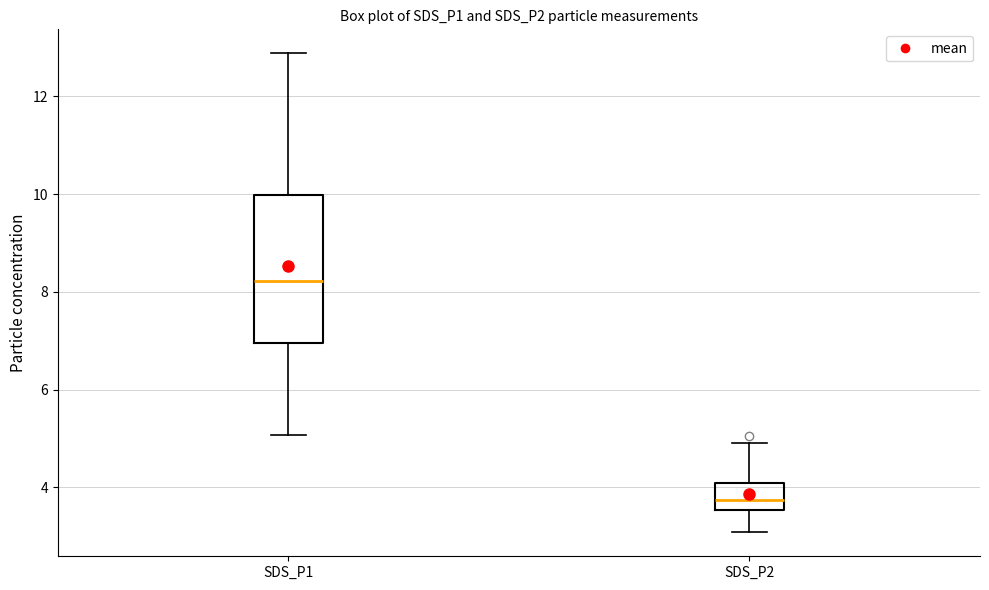

Which box has the highest median line?

SDS_P1